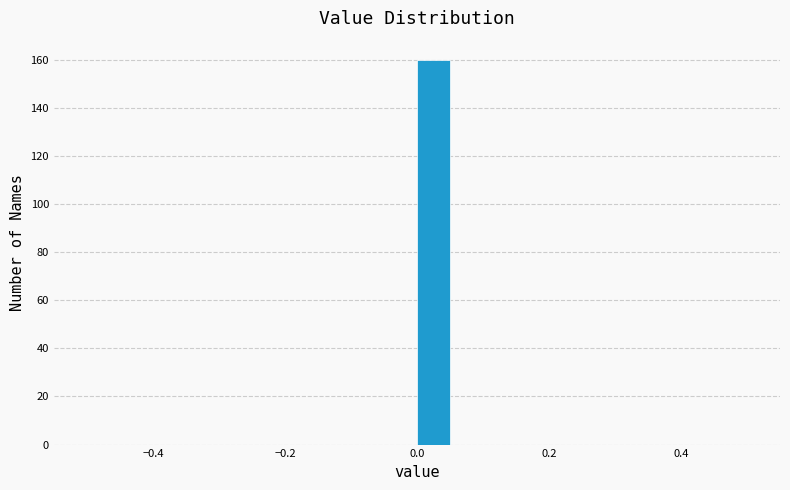

Around what value on the x-axis is the tallest bar? Give the approximate position of its centre, as read against the axis.

0.02